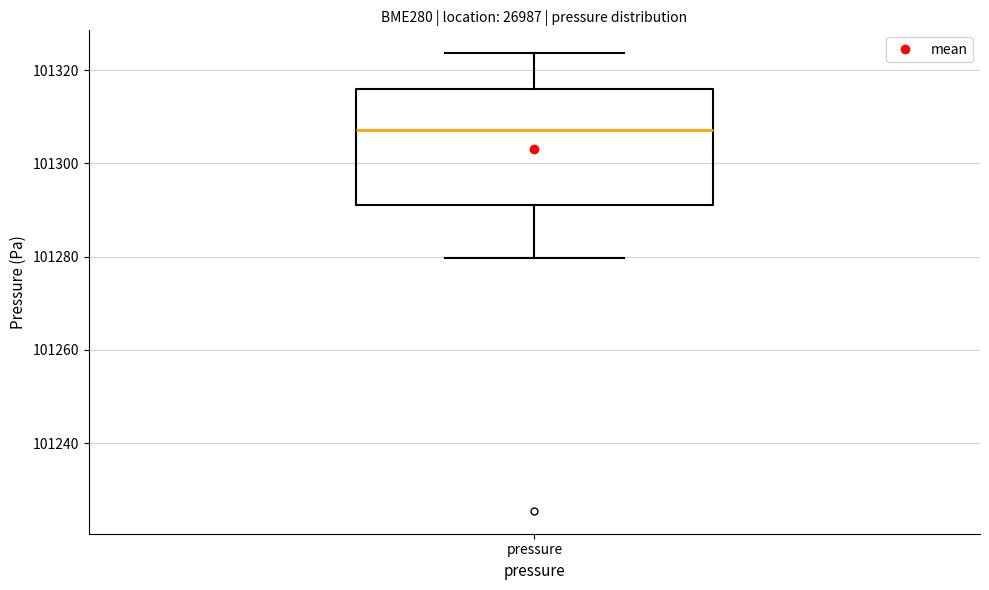

Where does the upper whisker of the box for pressure end on the y-axis? The values are not printed on the chart, so give them approximately, as read against the axis.

101324